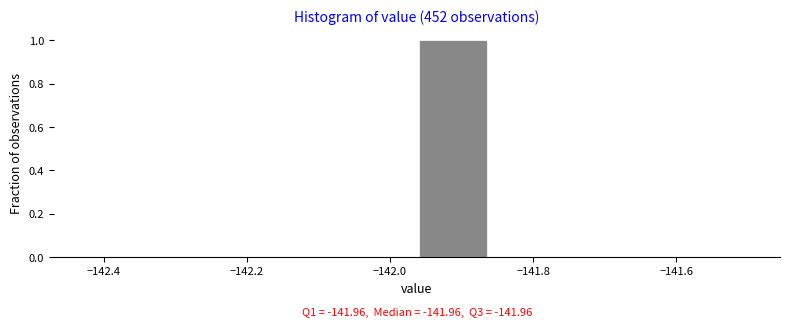

Over which range of the x-axis is the bar tallest?

-141.96 to -141.86